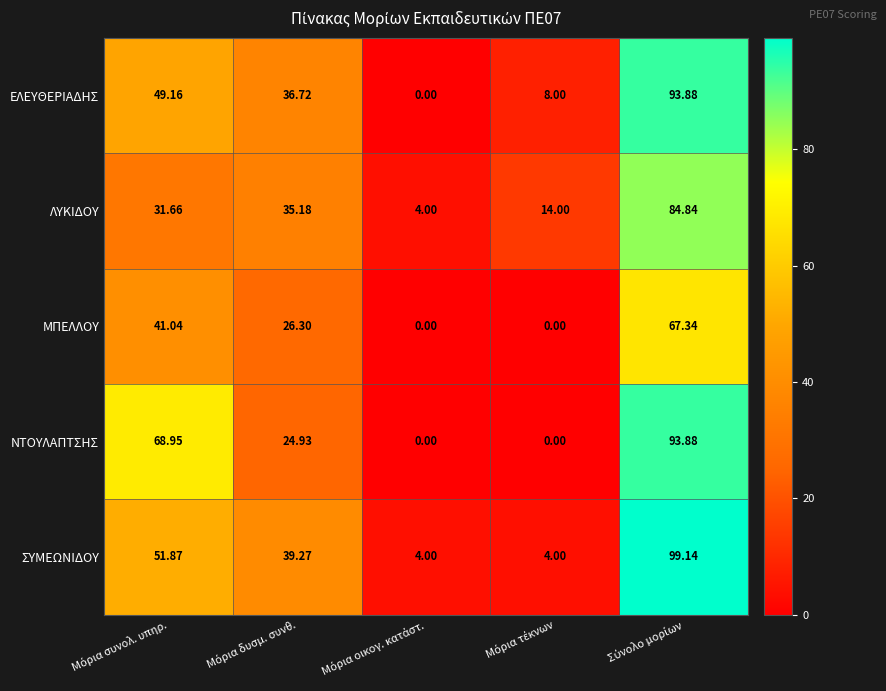

Which series has the largest total across all categories?

ΣΥΜΕΩΝΙΔΟΥ